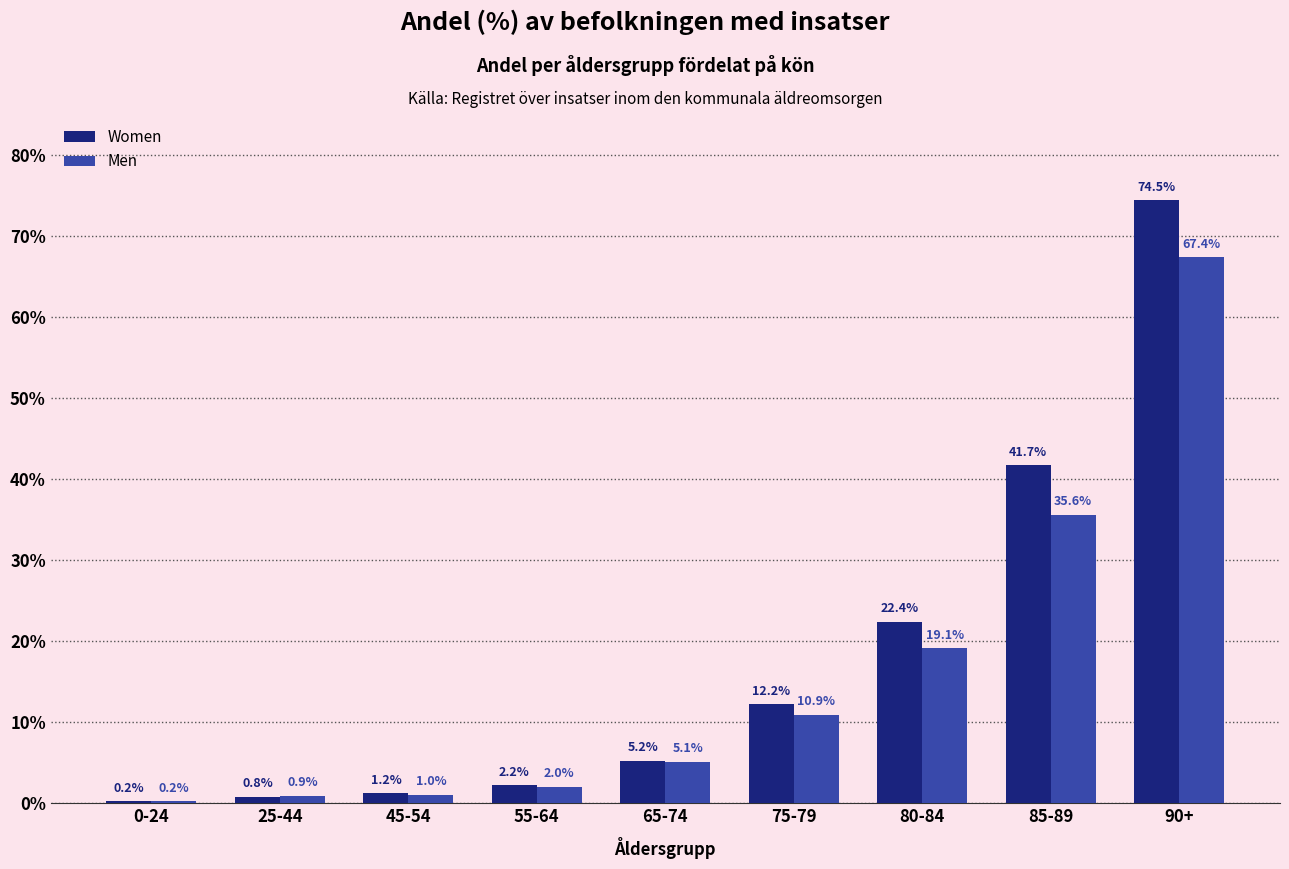

Reading left to right, transcribe all the data shown in this chart.

Women: 0-24=0.2	25-44=0.8	45-54=1.2	55-64=2.2	65-74=5.2	75-79=12.2	80-84=22.4	85-89=41.7	90+=74.5
Men: 0-24=0.2	25-44=0.9	45-54=1.0	55-64=2.0	65-74=5.1	75-79=10.9	80-84=19.1	85-89=35.6	90+=67.4